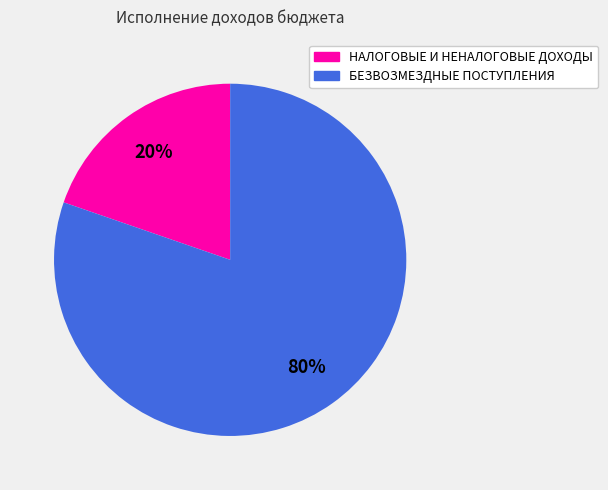

The БЕЗВОЗМЕЗДНЫЕ ПОСТУПЛЕНИЯ slice represents 89% of the pie. True or false?

False